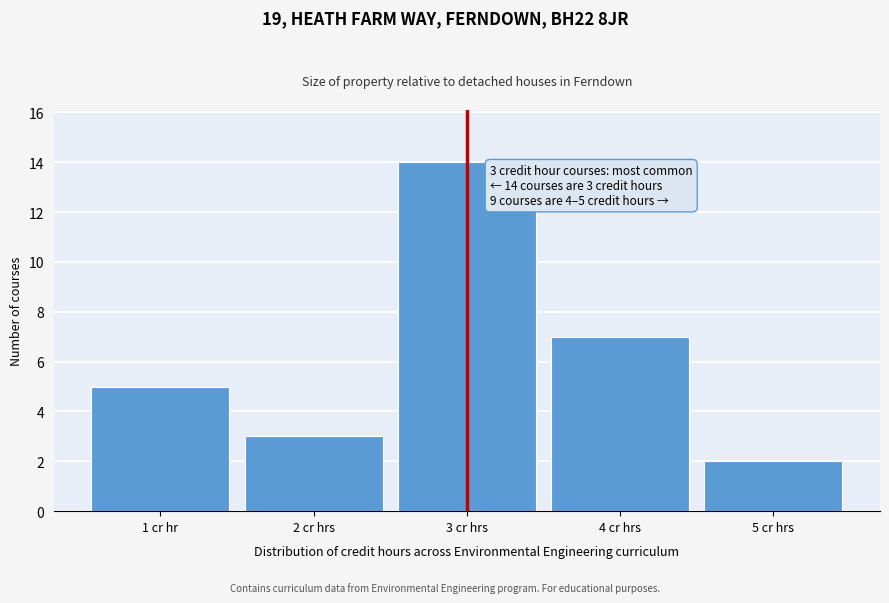

Reading left to right, transcribe all the data shown in this chart.

1 cr hr=5	2 cr hrs=3	3 cr hrs=14	4 cr hrs=7	5 cr hrs=2